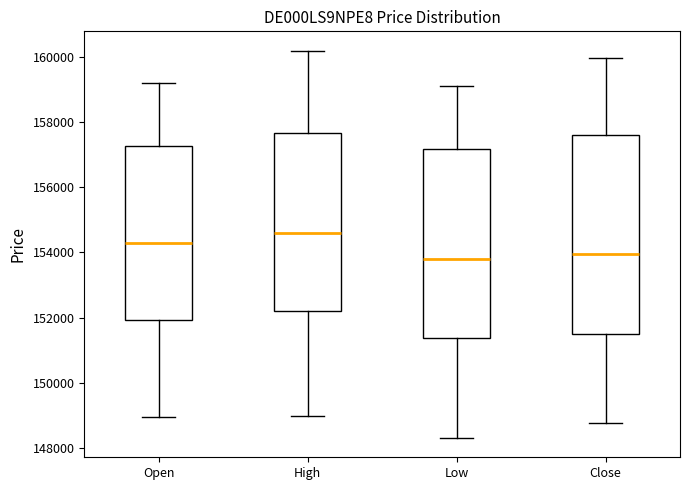

Which box is the tallest, from its lower edge to its upper edge?

Close